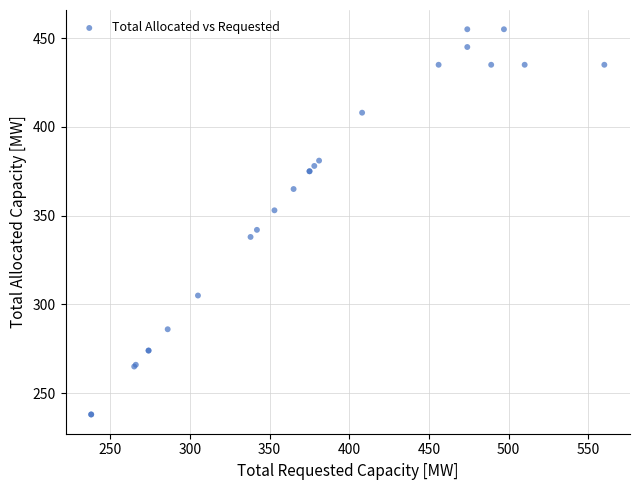

What Y value in the scatter plot is closest to 346?

342